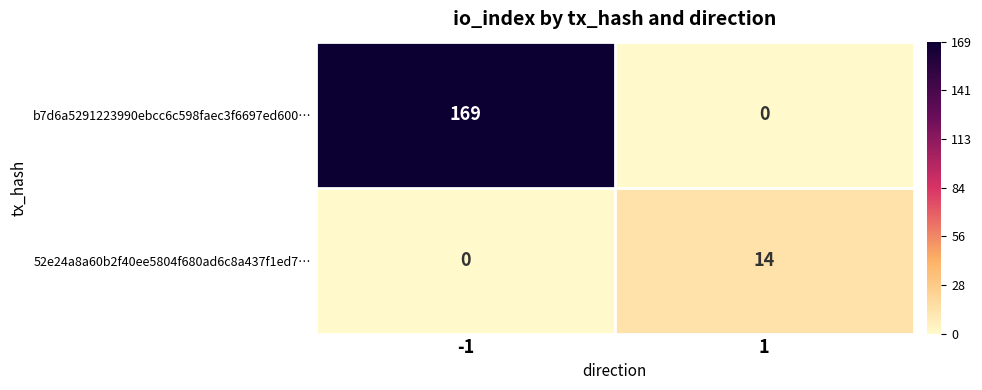

Which series has the largest range (max minus min)?

b7d6a5291223990ebcc6c598faec3f6697ed600…